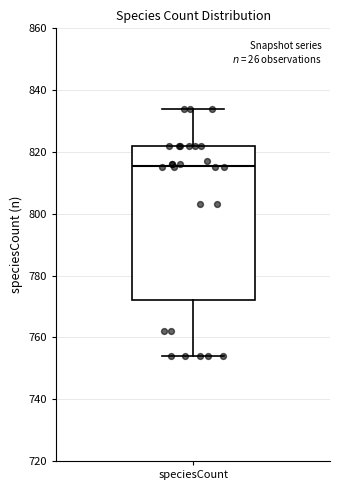

Read this box plot against the y-axis: the position of the median line, the range covered by the box, and the ends of both whiskers. The values are not printed on the chart, so give them approximately, as read against the axis.

median 816, box 772 to 822, whiskers 754 to 834